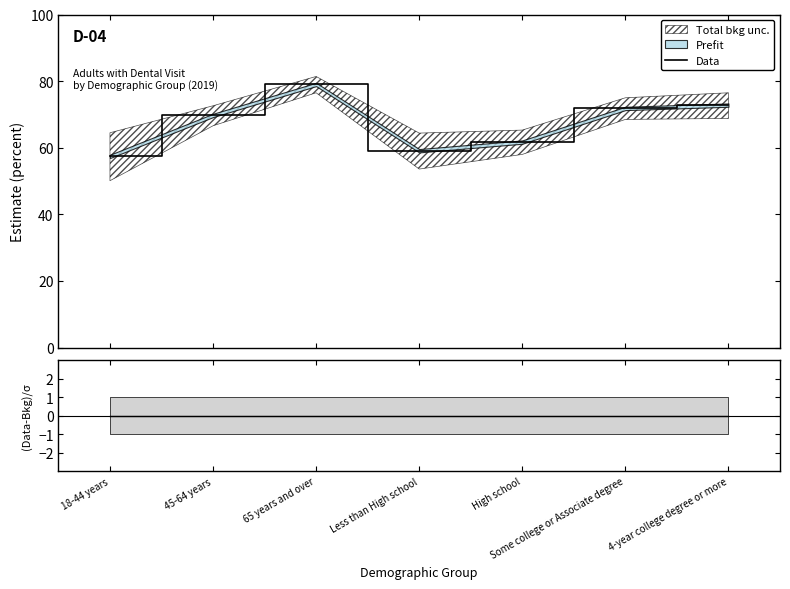

At which category is the sum across all series the highest?

65 years and over